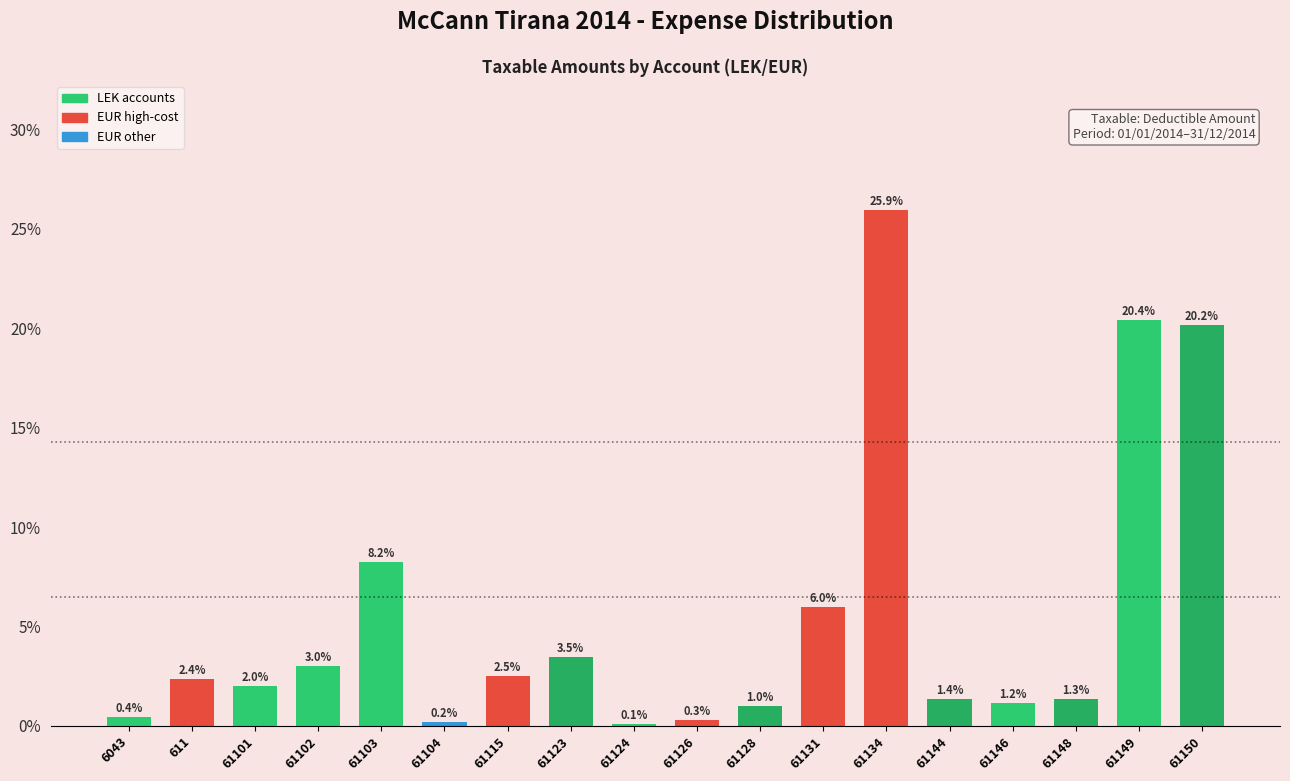

Reading left to right, extract all data points from this chart.

0.4	2.4	2.0	3.0	8.2	0.2	2.5	3.5	0.1	0.3	1.0	6.0	25.9	1.4	1.2	1.3	20.4	20.2